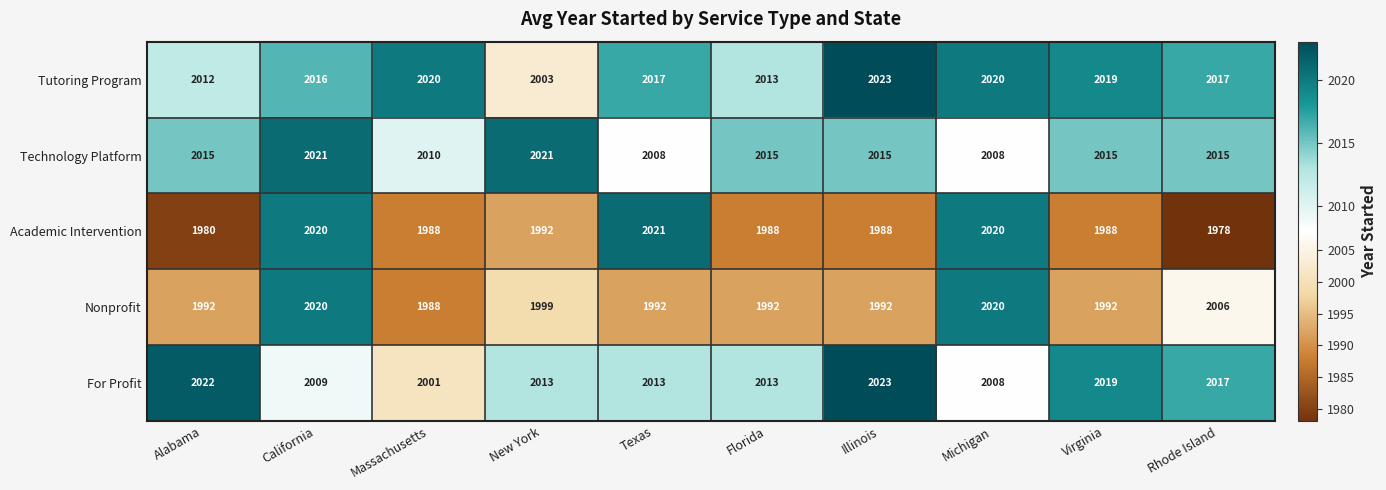

True or false: Tutoring Program has a value of 3540 at Michigan.

False